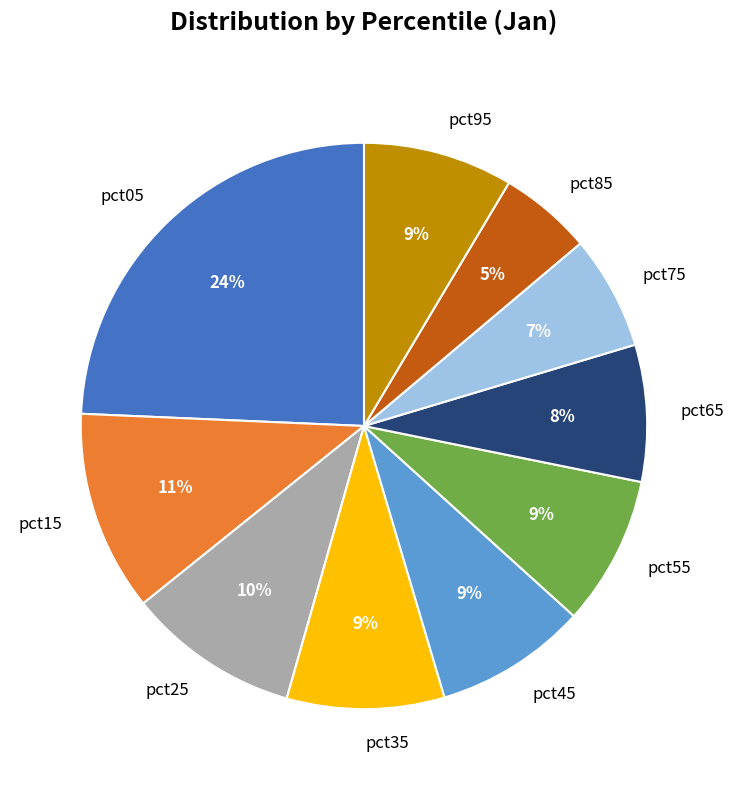

To the nearest percent, what is the difference between the largest and smallest slice percentages?

19%